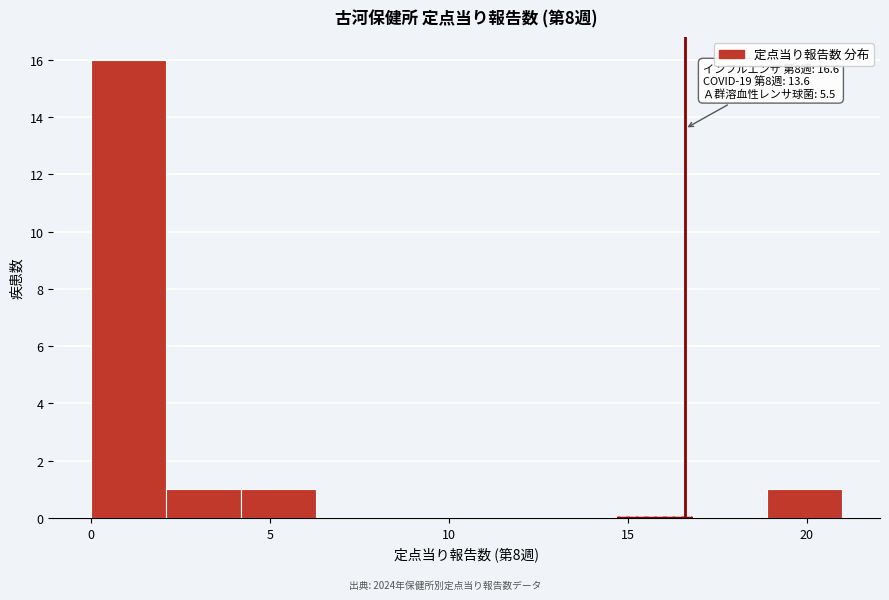

Over which range of the x-axis is the bar tallest?

0.0 to 2.1